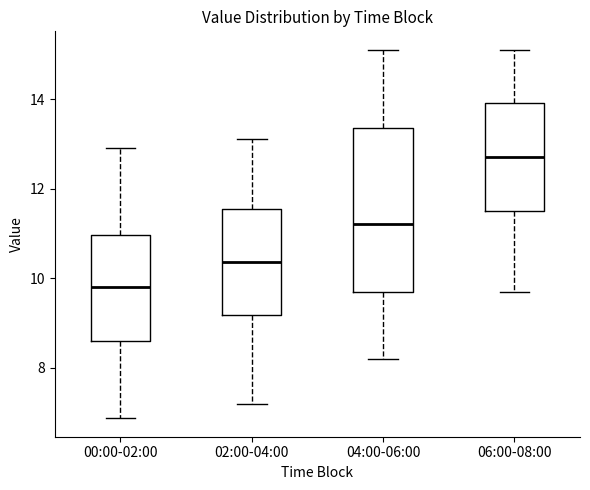

Which box's median line is the highest?

06:00-08:00